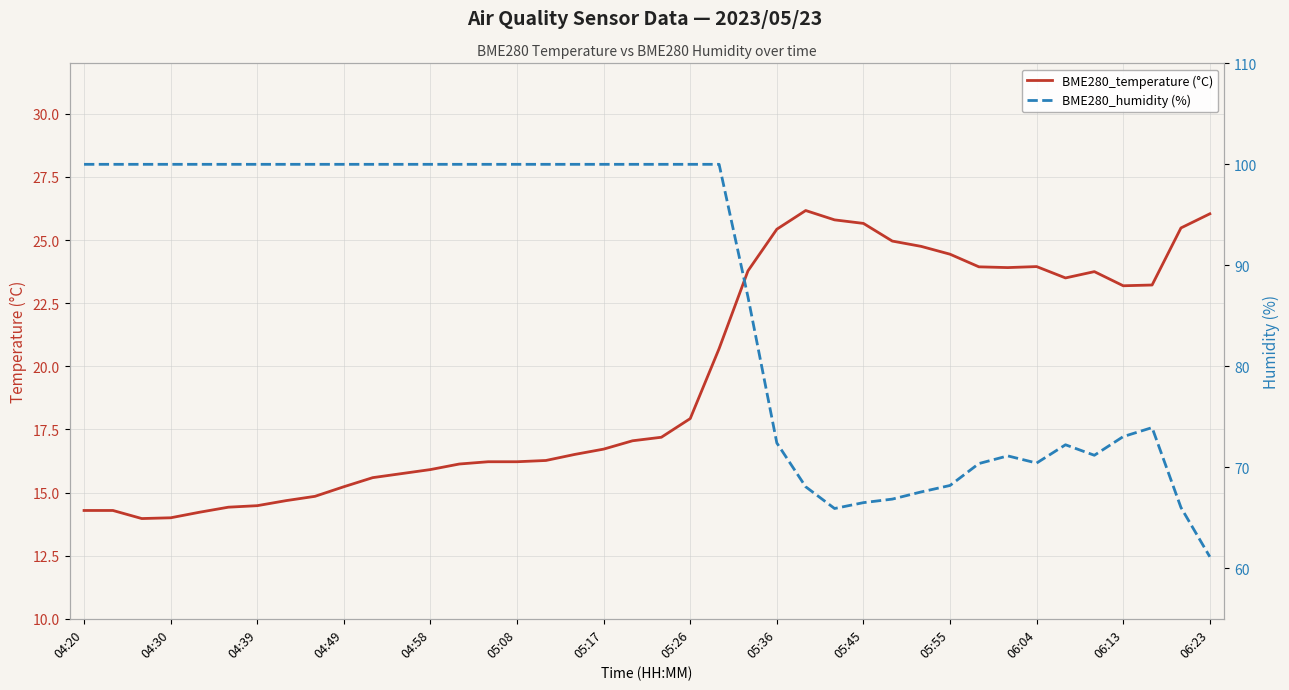

Where is the first local minimum for BME280_humidity (%)?

26